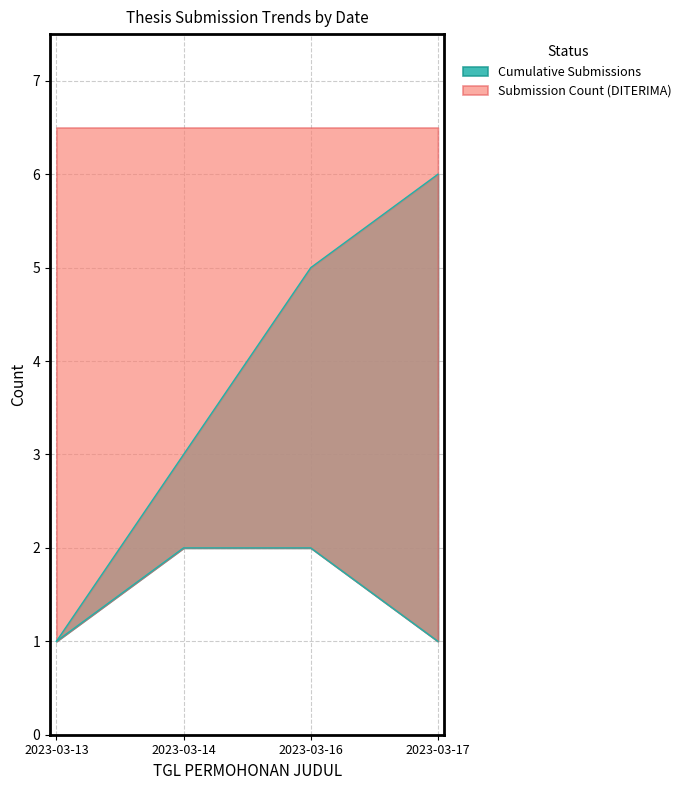

True or false: Cumulative Submissions and Submission Count (DITERIMA) intersect in this chart.

False